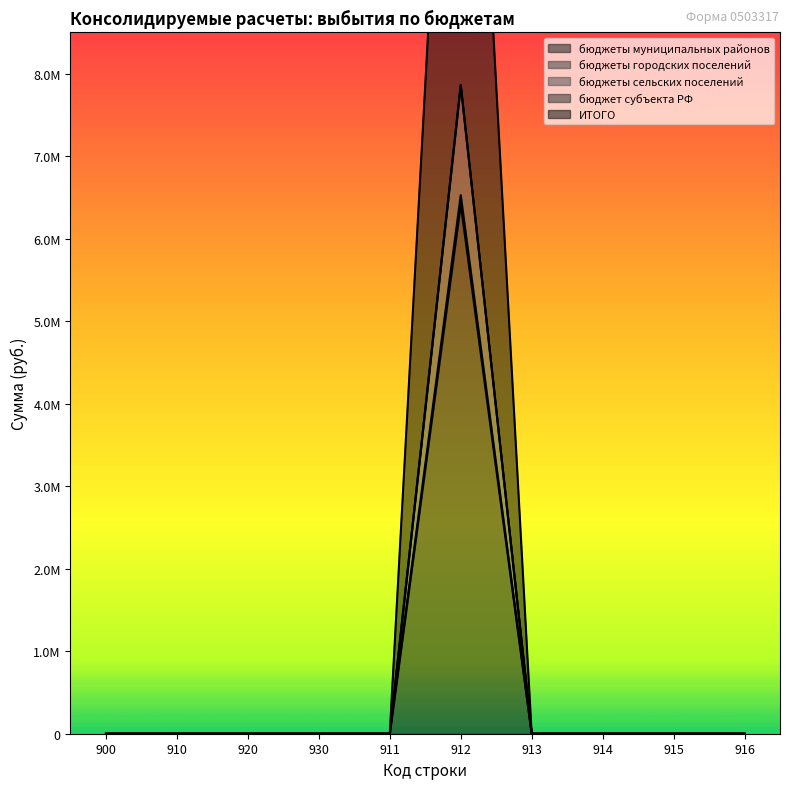

True or false: бюджеты сельских поселений has a value of 0.0 at 914.

True